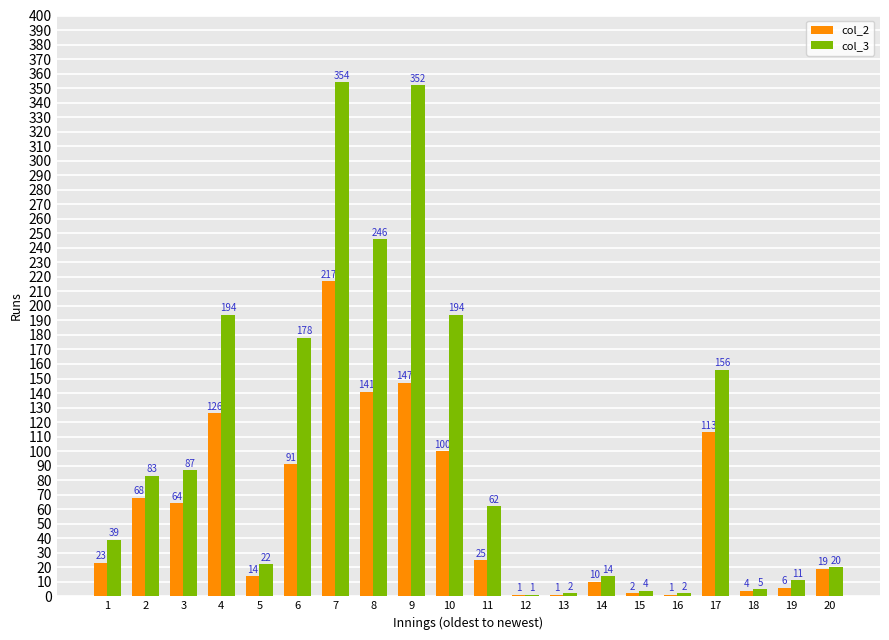

Reading left to right, what are all the values shown in this chart?

col_2: 23	68	64	126	14	91	217	141	147	100	25	1	1	10	2	1	113	4	6	19
col_3: 39	83	87	194	22	178	354	246	352	194	62	1	2	14	4	2	156	5	11	20